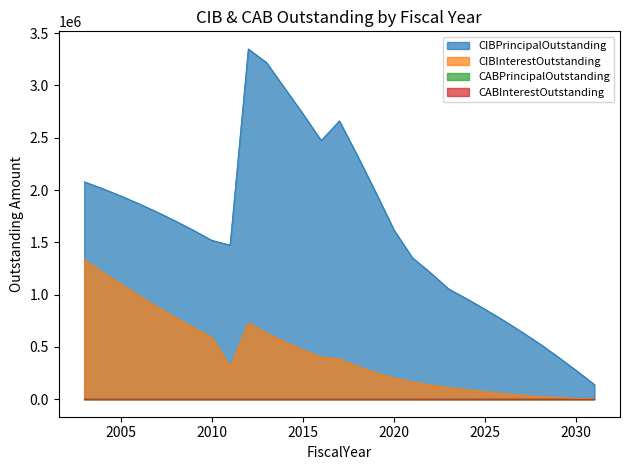

Where is the first local maximum for CIBInterestOutstanding?

2012